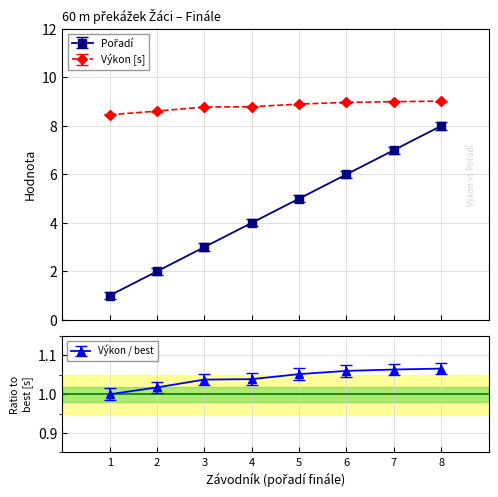

True or false: Pořadí has more than 2 points higher than both neighbors.

False